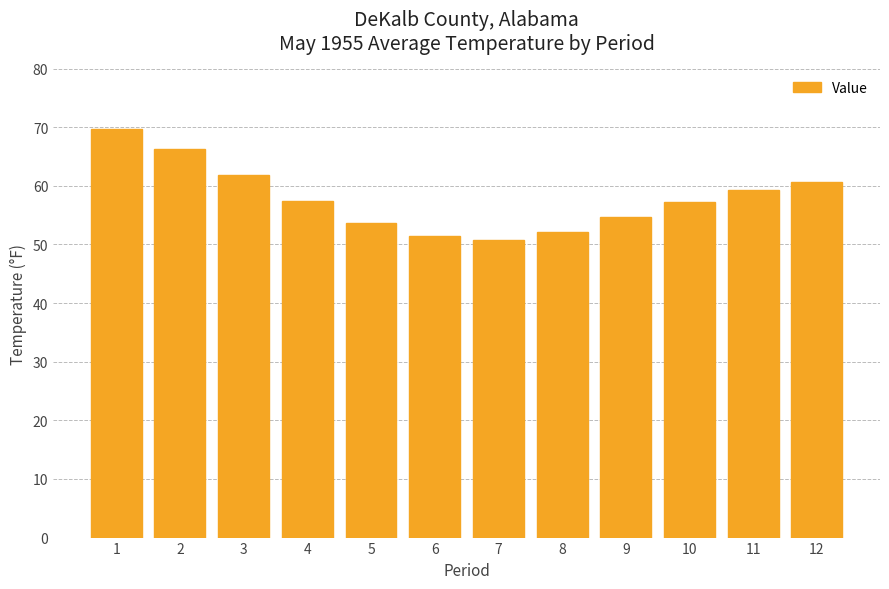

The chart shows a value of 61.9 at 3. True or false?

True